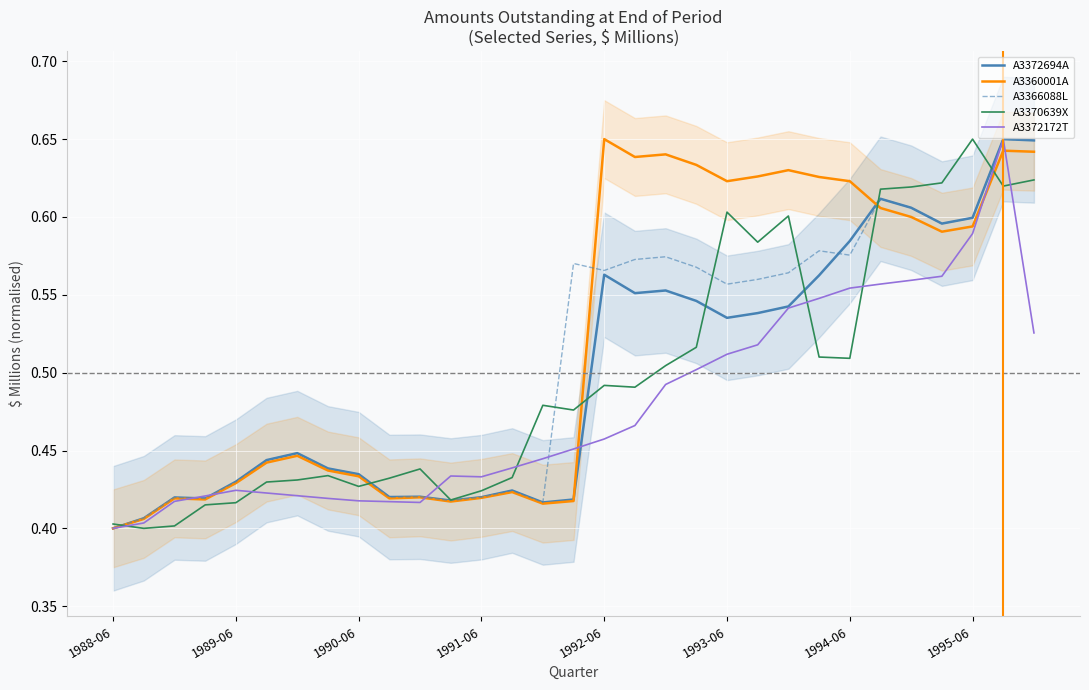

How many intersections are there between A3372694A and A3370639X?

7